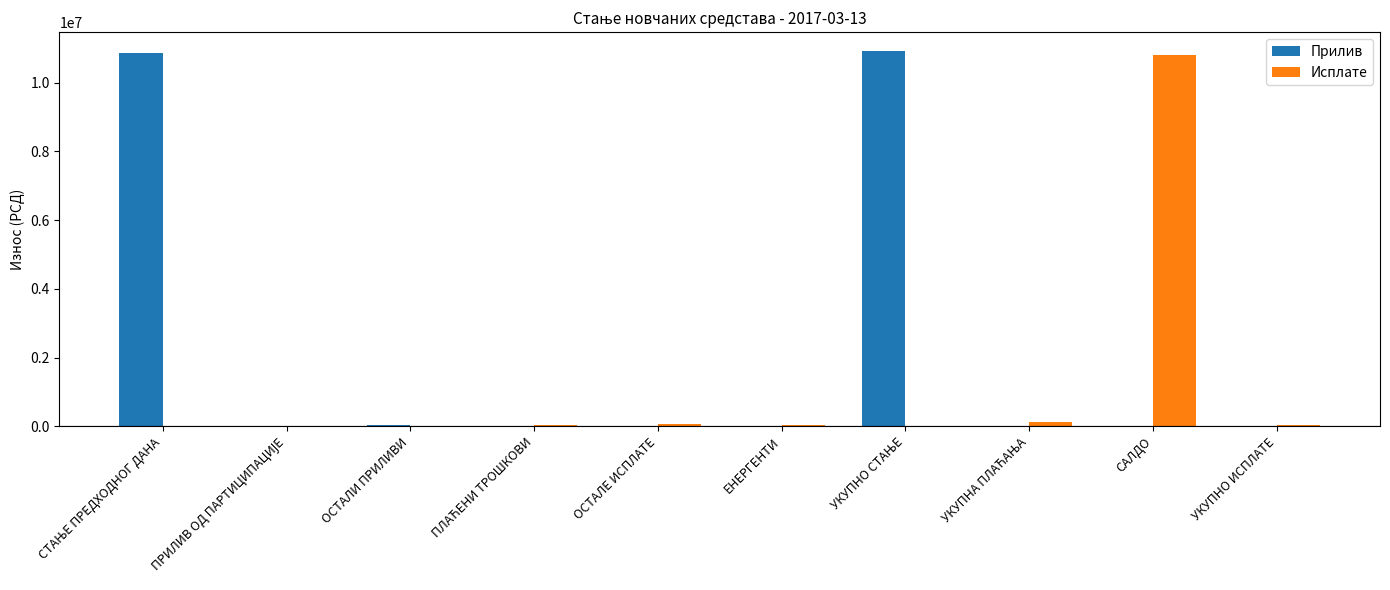

What is the maximum value shown in the chart?

10926288.0